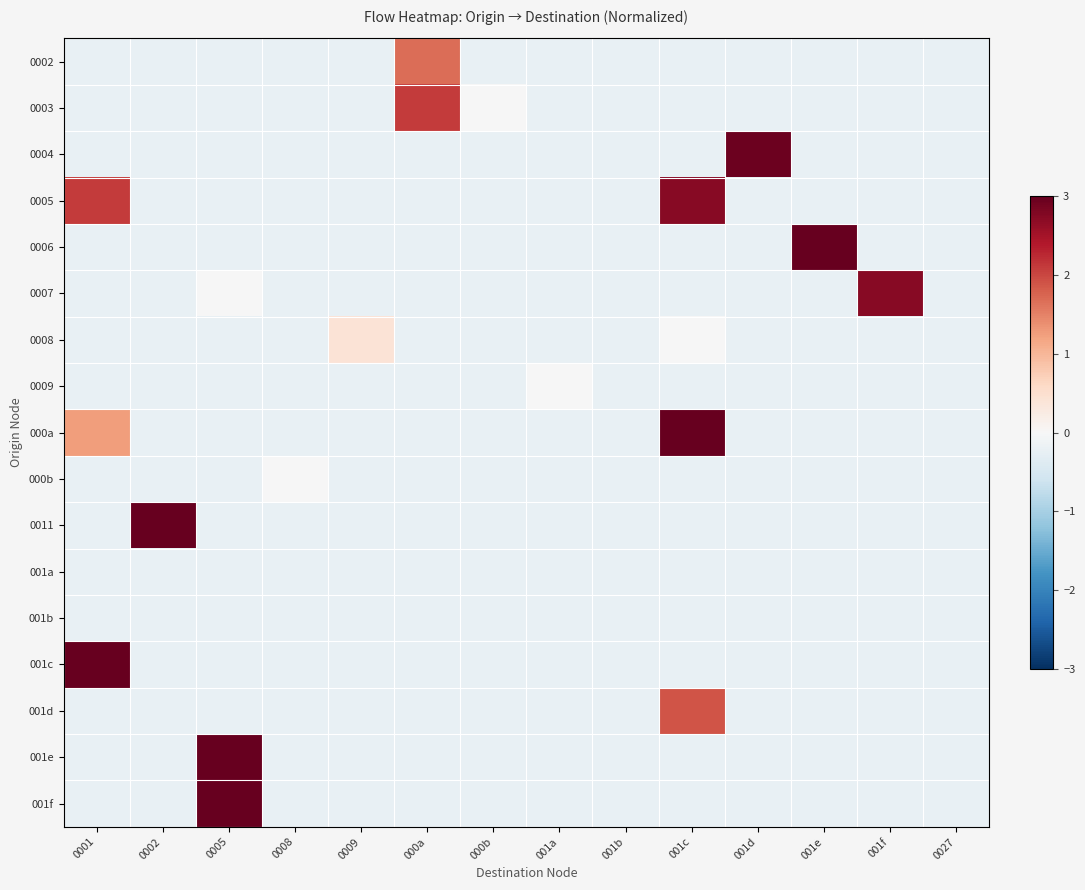

Rank the series at 0009 from lowest to highest value.

0002, 0003, 0004, 0005, 0006, 0007, 0009, 000a, 000b, 0011, 001a, 001b, 001c, 001d, 001e, 001f, 0008